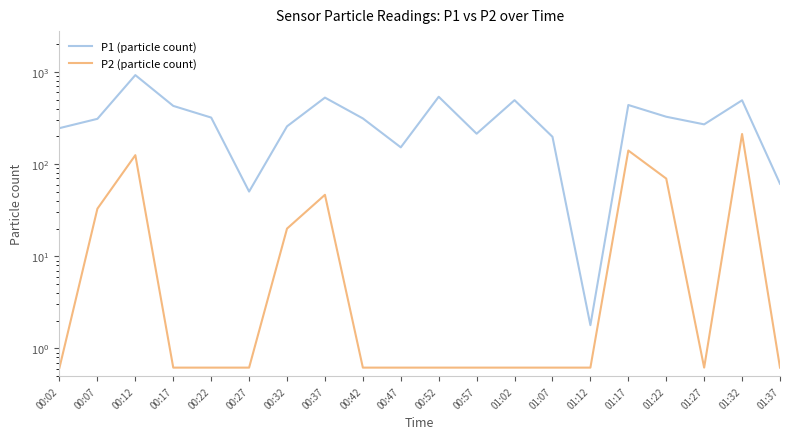

Reading right to left, list all the values displayed in this chart.

P1 (particle count): 01:37=61.2	01:32=491.9	01:27=269.6	01:22=326.2	01:17=437.4	01:12=1.8	01:07=197.7	01:02=493.3	00:57=213.5	00:52=537.3	00:47=151.9	00:42=312.8	00:37=526.0	00:32=256.6	00:27=50.3	00:22=319.5	00:17=427.6	00:12=922.7	00:07=309.6	00:02=245.4
P2 (particle count): 01:37=0.6	01:32=211.9	01:27=0.6	01:22=69.6	01:17=140.3	01:12=0.6	01:07=0.6	01:02=0.6	00:57=0.6	00:52=0.6	00:47=0.6	00:42=0.6	00:37=46.4	00:32=20.0	00:27=0.6	00:22=0.6	00:17=0.6	00:12=125.0	00:07=32.8	00:02=0.6